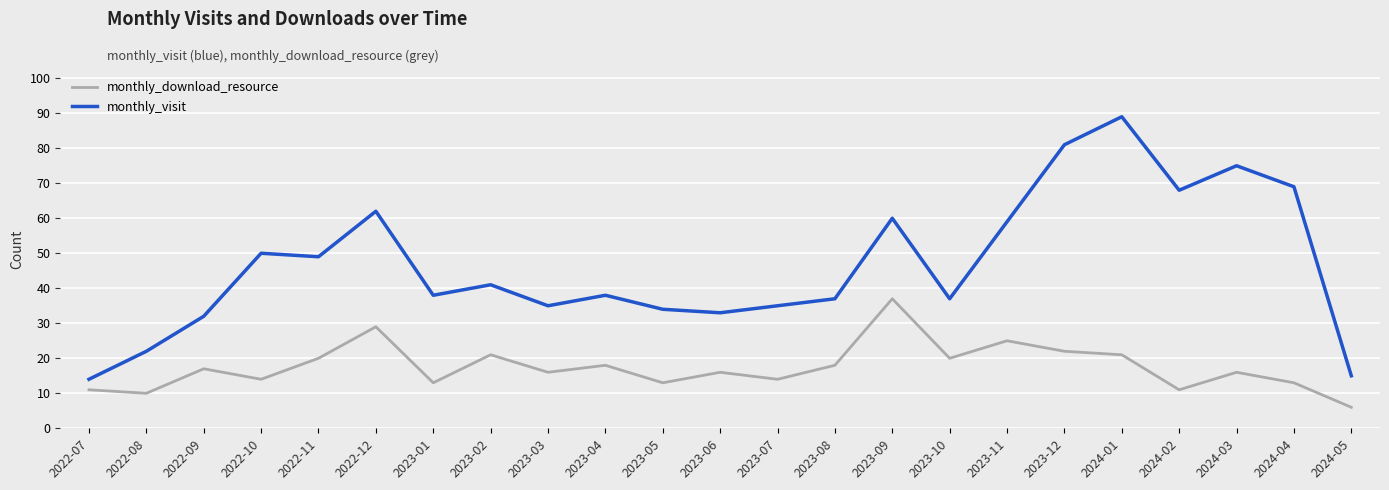

How many distinct data groups are displayed?

2